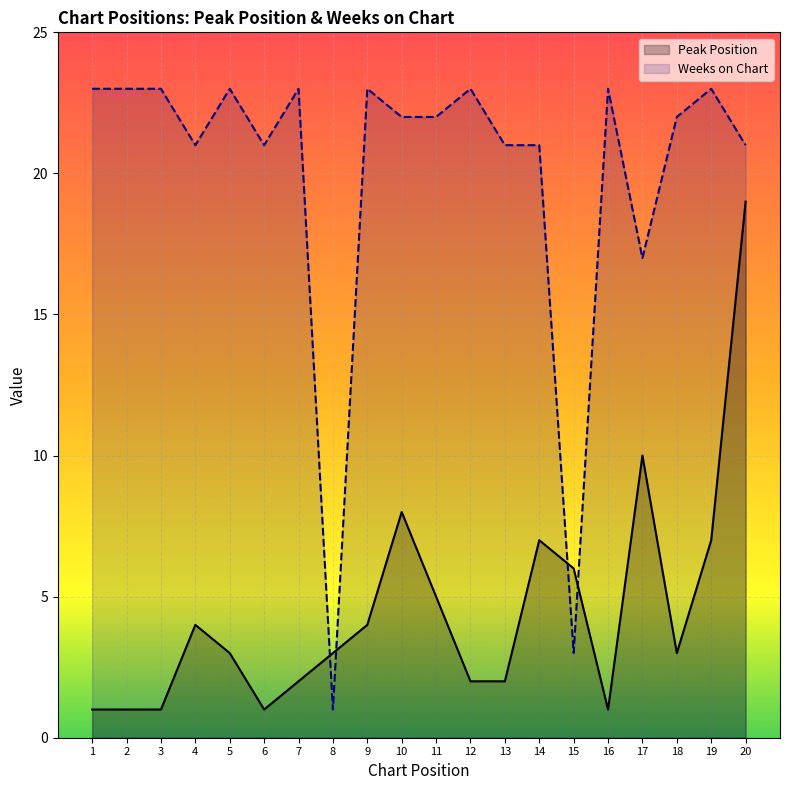

Where is the first local minimum for Weeks on Chart?

4